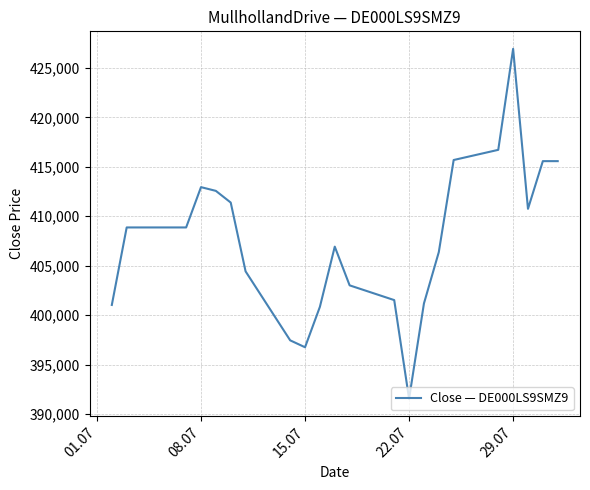

What is the maximum value shown in the chart?

426946